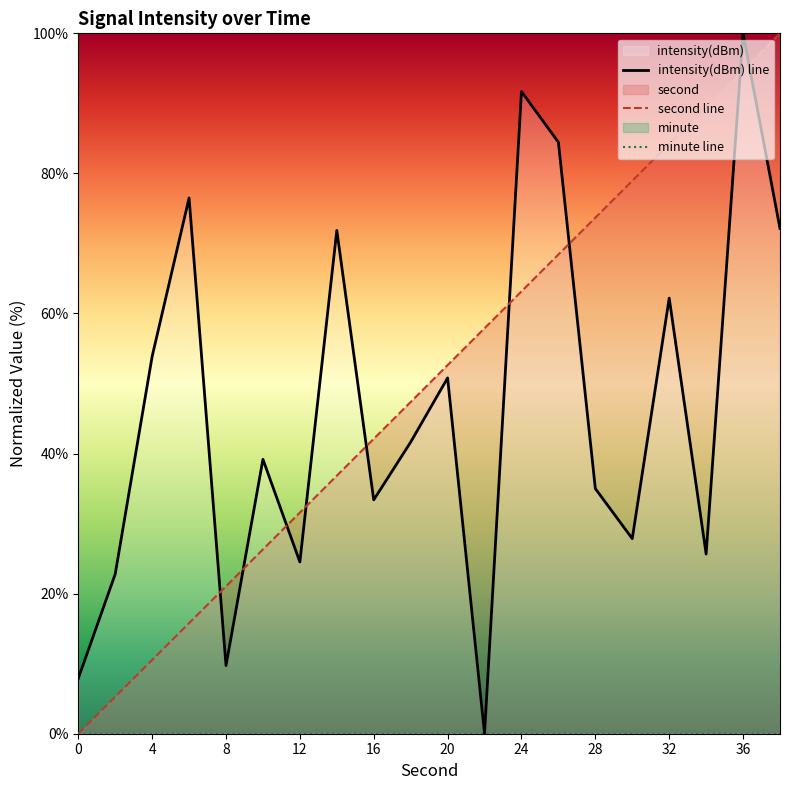

What is the greatest value displayed?

100.0